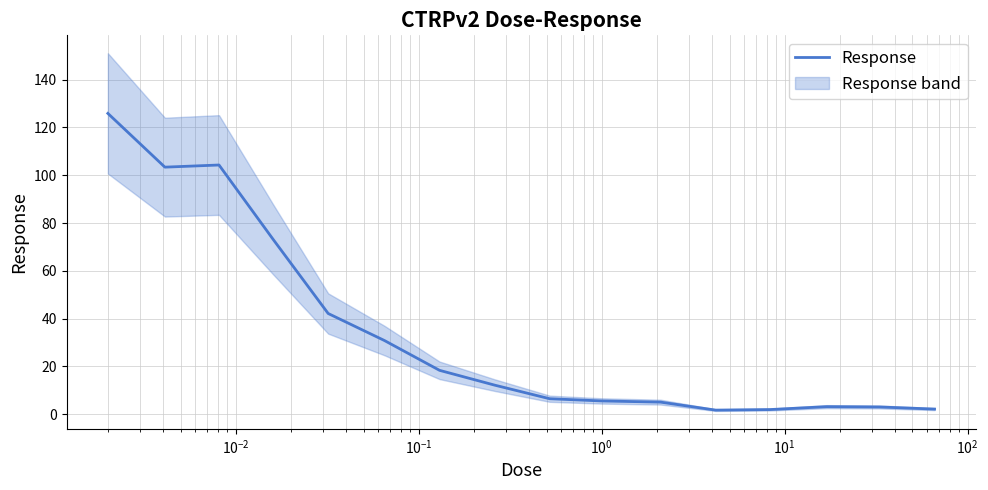

What is the average value?

33.7